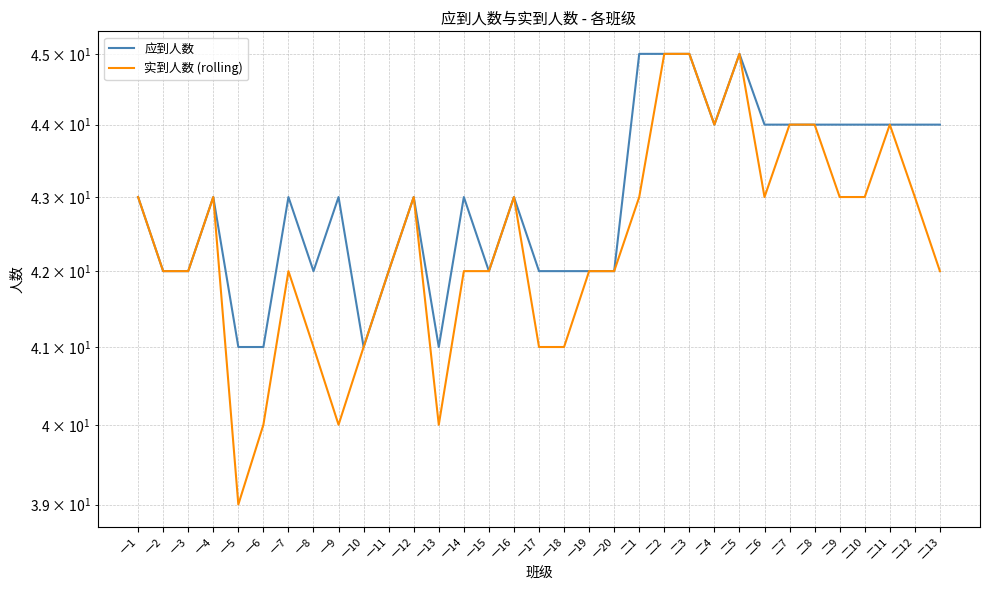

True or false: 实到人数 (rolling) has a value of 42 at 一3.

True